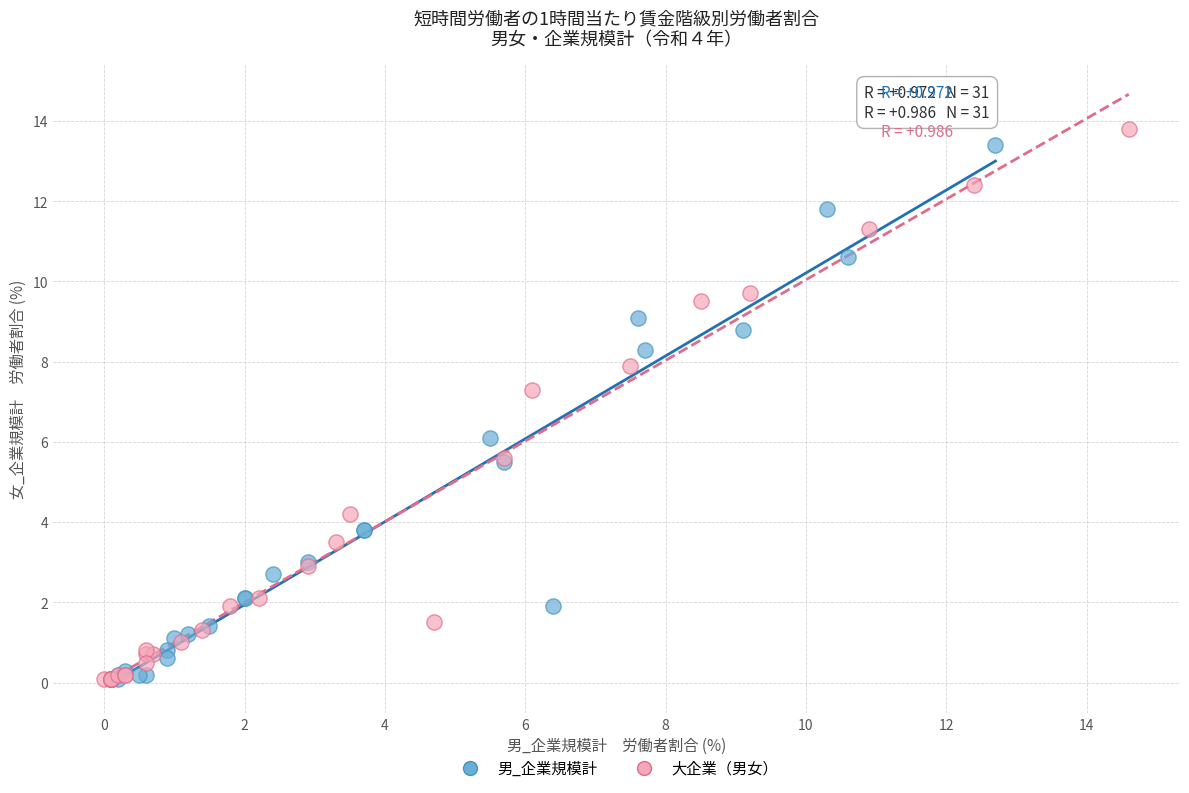

What are all the series names shown in the legend?

男_企業規模計, 大企業（男女）